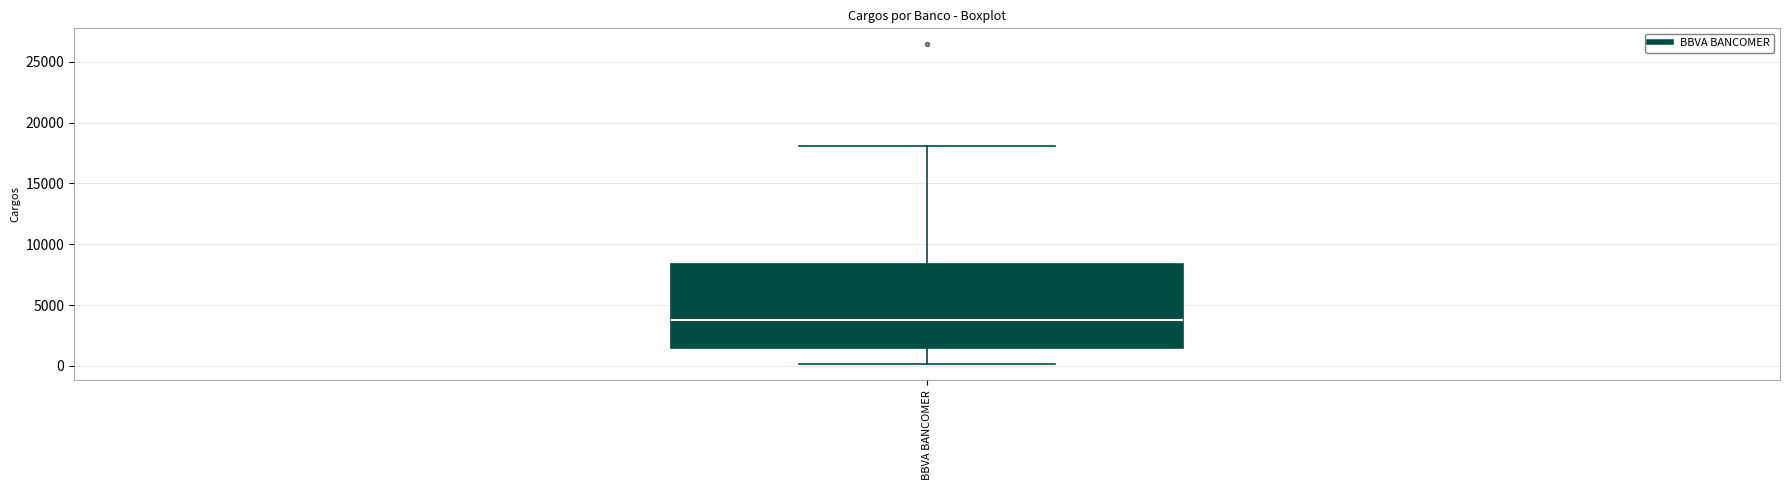

Transcribe this box plot: give where the median line is, the range the box spans, and where the two whiskers end, as read against the y-axis. The values are not printed on the chart, so give them approximately, as read against the axis.

median 3500, box 1500 to 8500, whiskers 0 to 18000